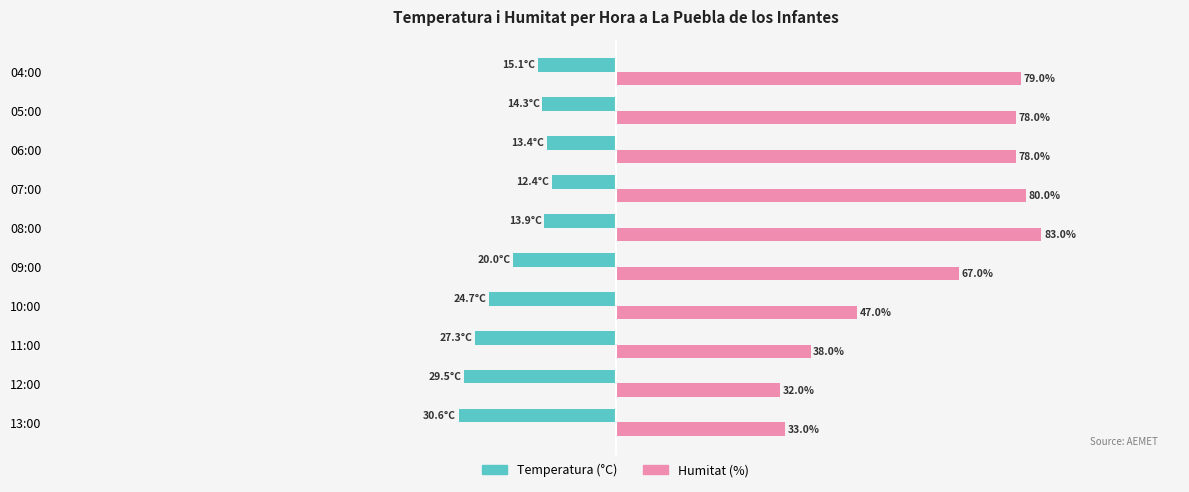

At which category is the sum across all series the highest?

08:00